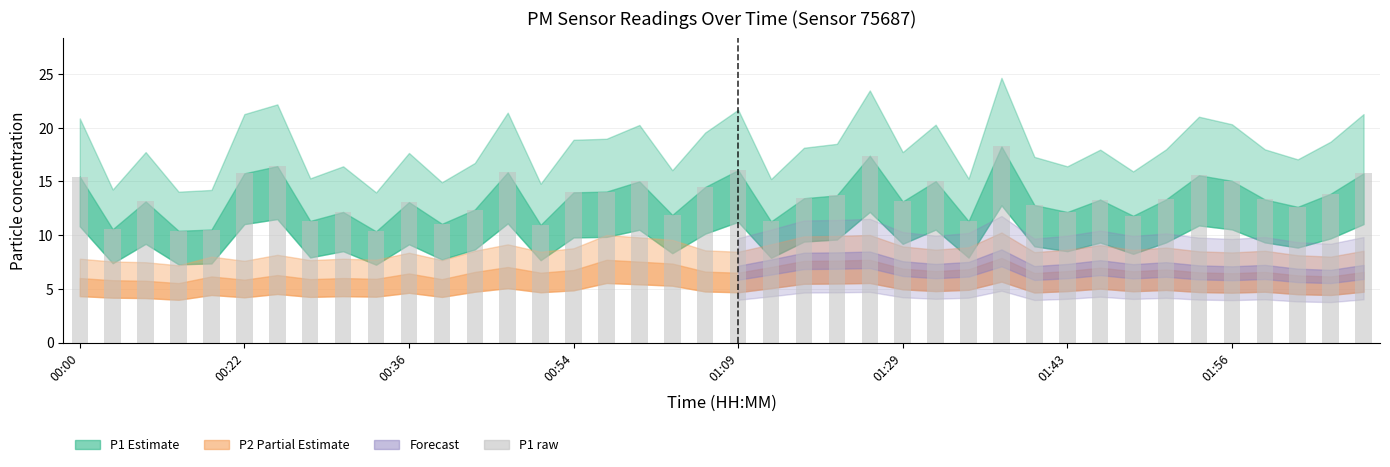

What is the difference between the maximum and minimum values?

7.9